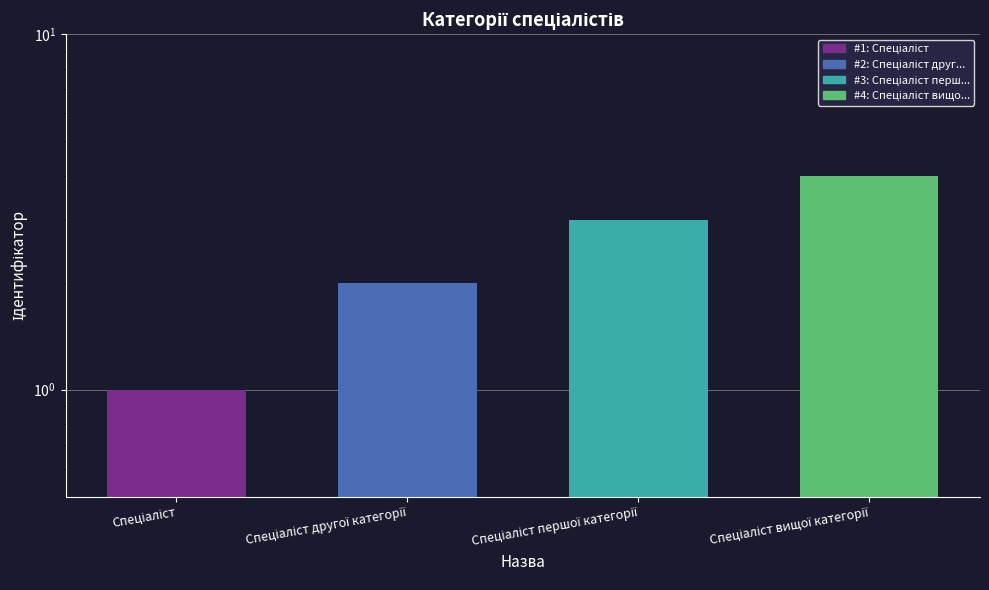

Which has a higher value, Спеціаліст вищої категорії or Спеціаліст першої категорії?

Спеціаліст вищої категорії